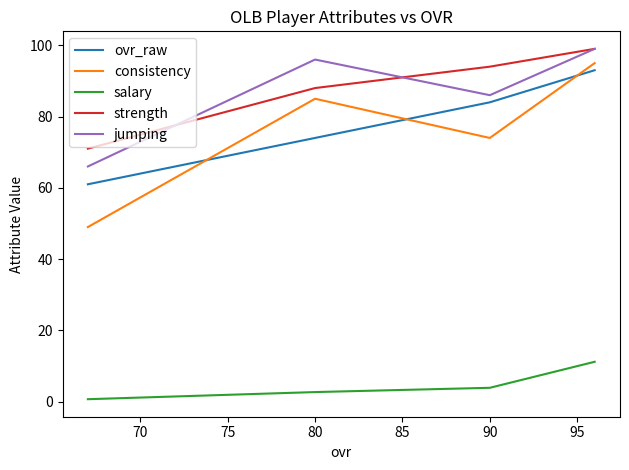

What are all the series names shown in the legend?

ovr_raw, consistency, salary, strength, jumping